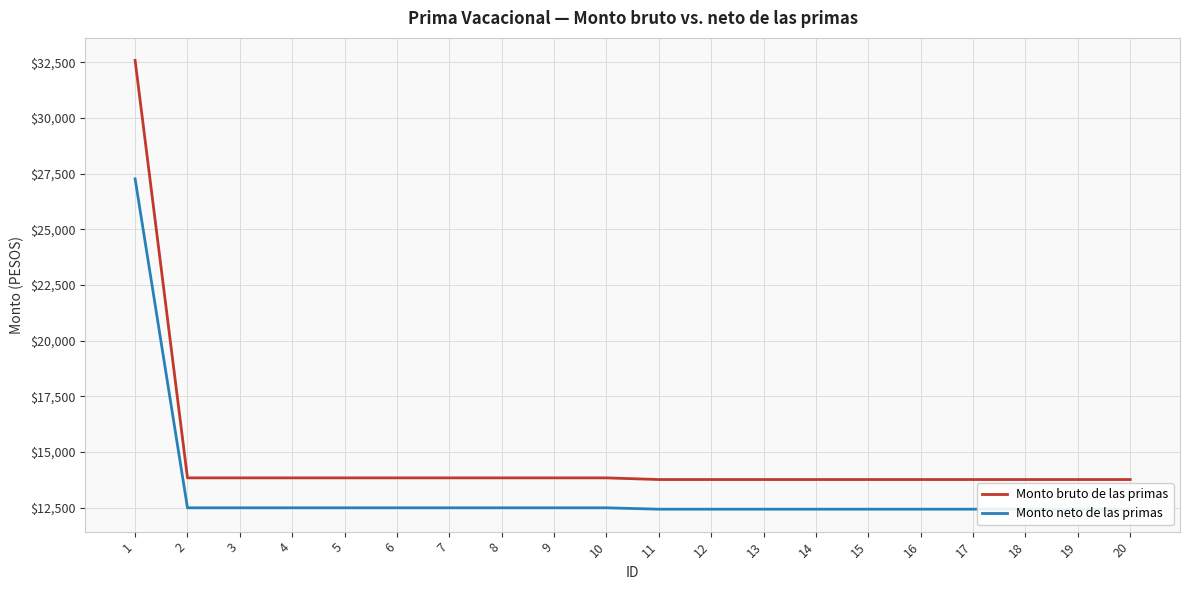

Rank the series by their maximum value, from lowest to highest.

Monto neto de las primas, Monto bruto de las primas